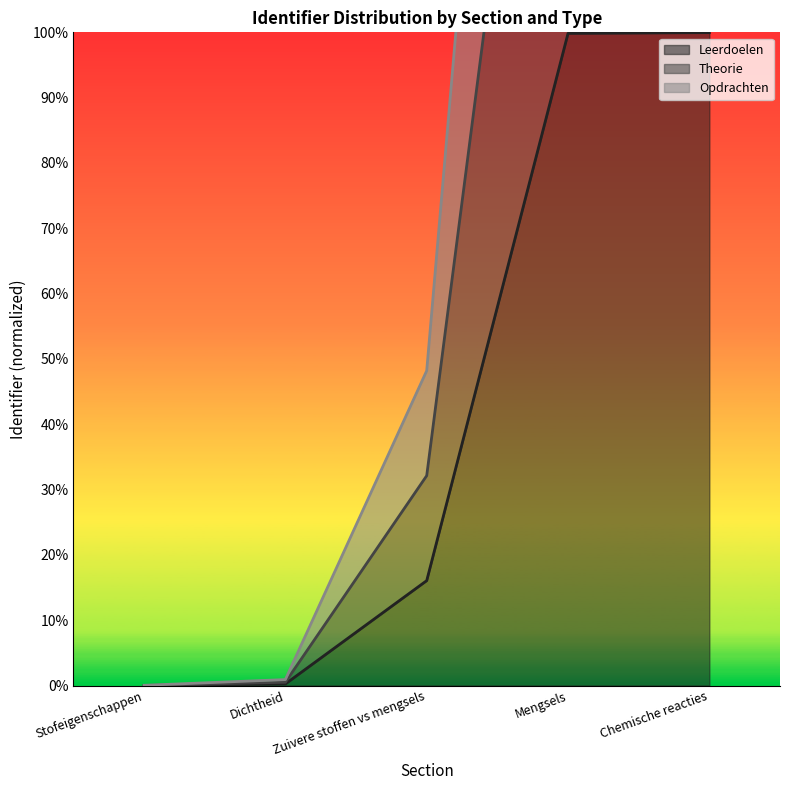

True or false: Theorie and Opdrachten intersect in this chart.

False